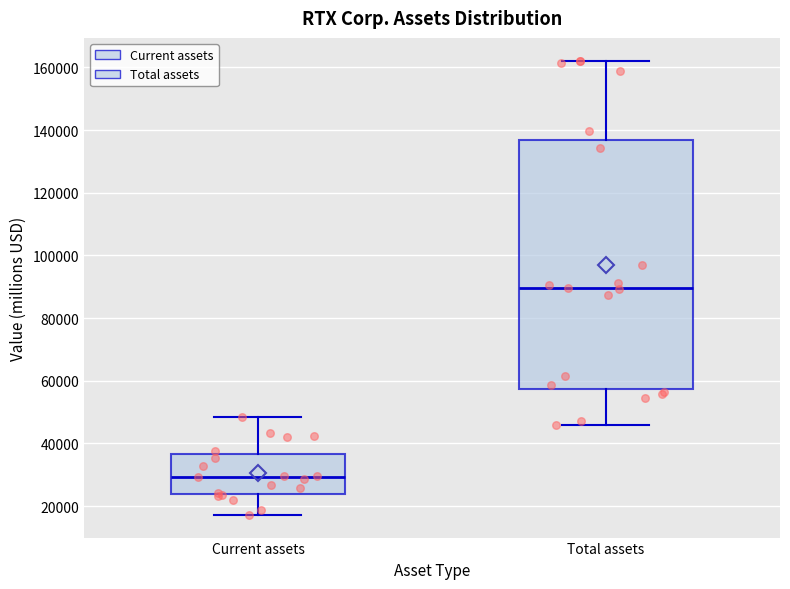

Reading left to right, transcribe this box plot: for each box, give where its median line is, the range the box spans, and where its two whiskers end, as read against the y-axis. The values are not printed on the chart, so give them approximately, as read against the axis.

Current assets: median 30000, box 24000 to 36000, whiskers 18000 to 48000
Total assets: median 90000, box 58000 to 136000, whiskers 46000 to 162000